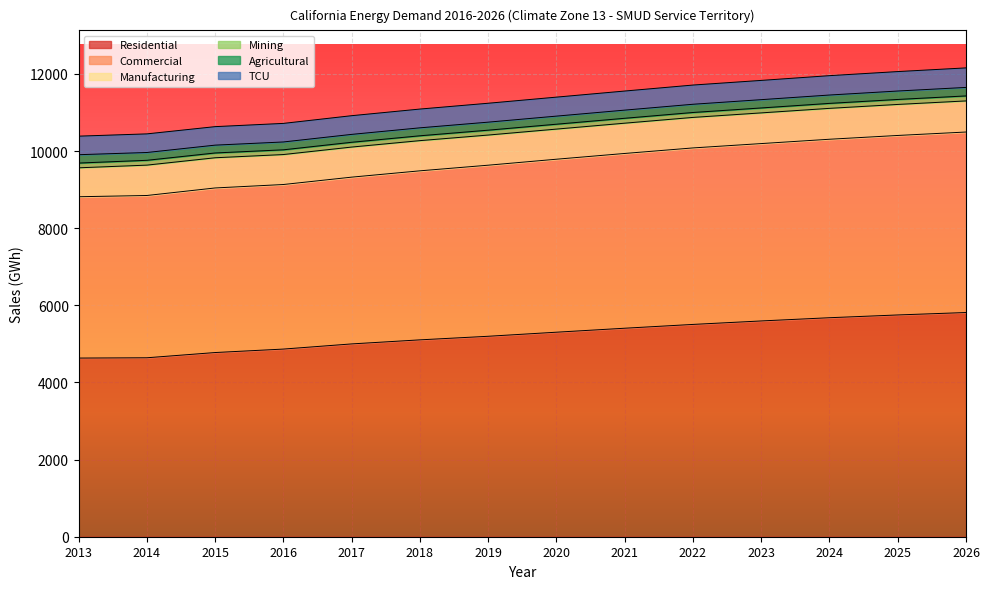

True or false: Residential has more than 1 points higher than both neighbors.

False